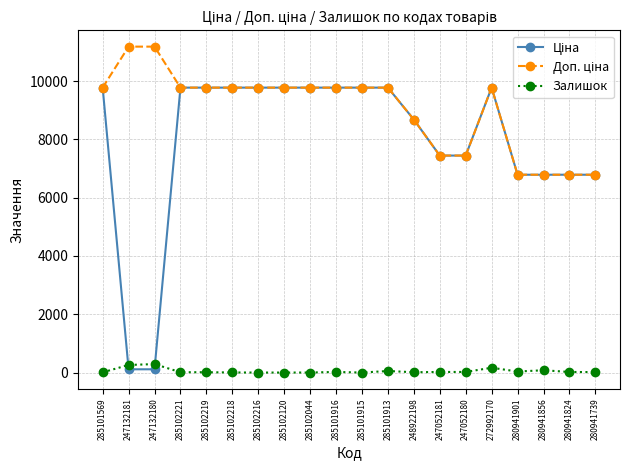

What is the total value across all series at 285102120?

19551.0